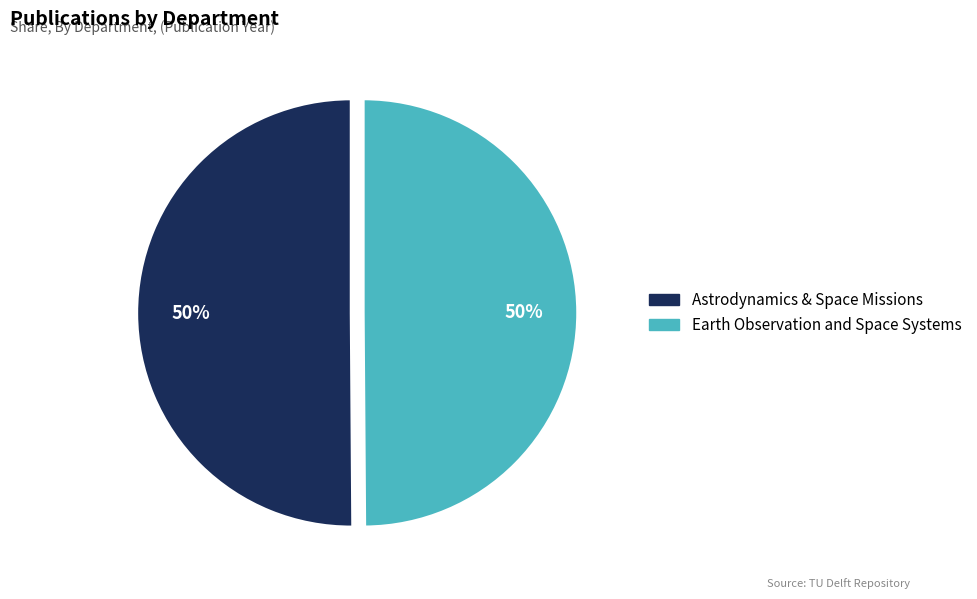

What percentage is the Earth Observation and Space Systems slice, to the nearest percent?

50%